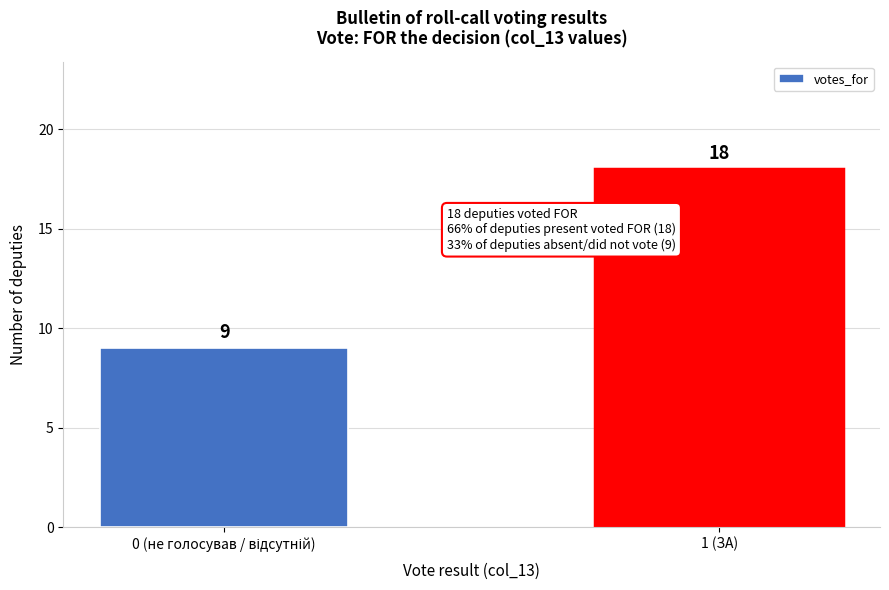

Reading right to left, what are all the values shown in this chart?

18	9